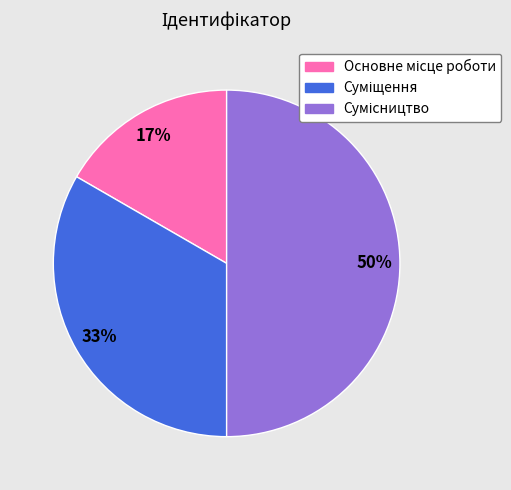

To the nearest percent, what is the average slice percentage?

33%